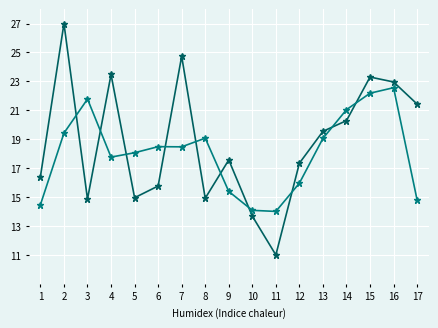

What is the total value across all series at 12?

33.3